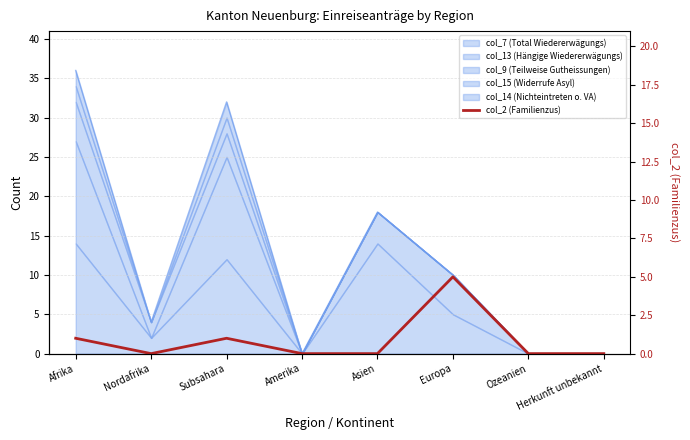

What is the difference between the maximum and minimum values?

5